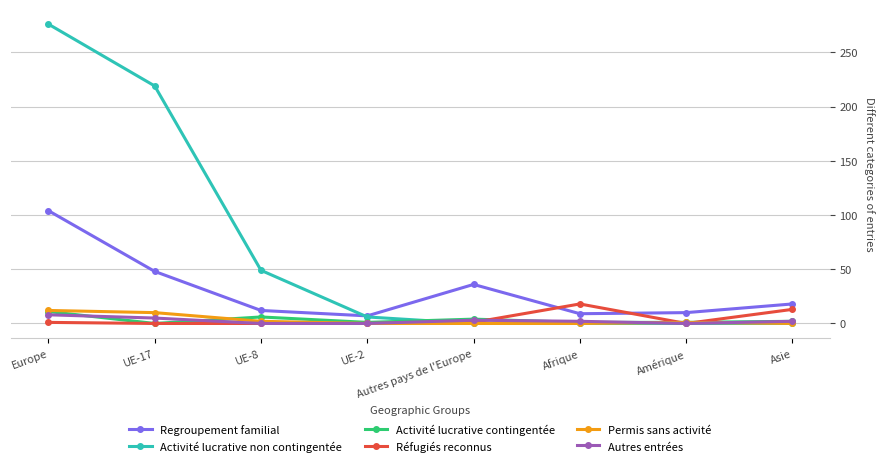

What is the spread (max minus min) of values at Afrique?

18